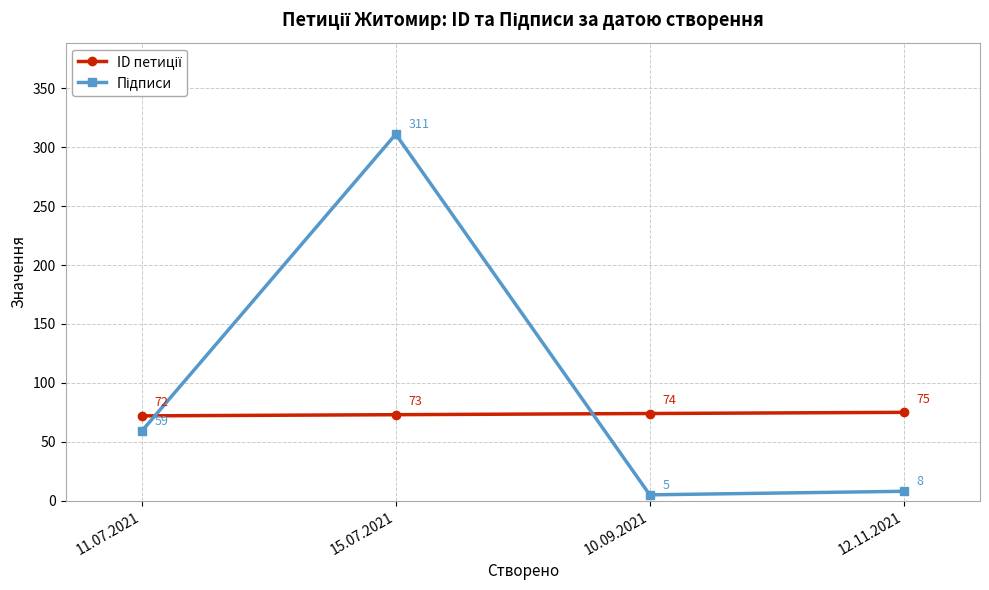

What is the difference between the highest and lowest values at 10.09.2021?

69